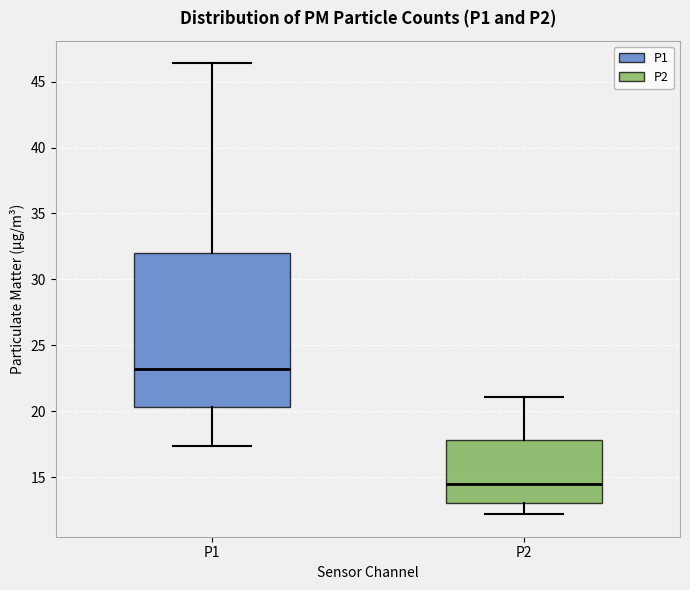

Reading left to right, read every box against the y-axis: the position of its median line, the range the box covers, and the ends of its whiskers. The values are not printed on the chart, so give them approximately, as read against the axis.

P1: median 23.0, box 20.5 to 32.0, whiskers 17.5 to 46.5
P2: median 14.5, box 13.0 to 18.0, whiskers 12.0 to 21.0